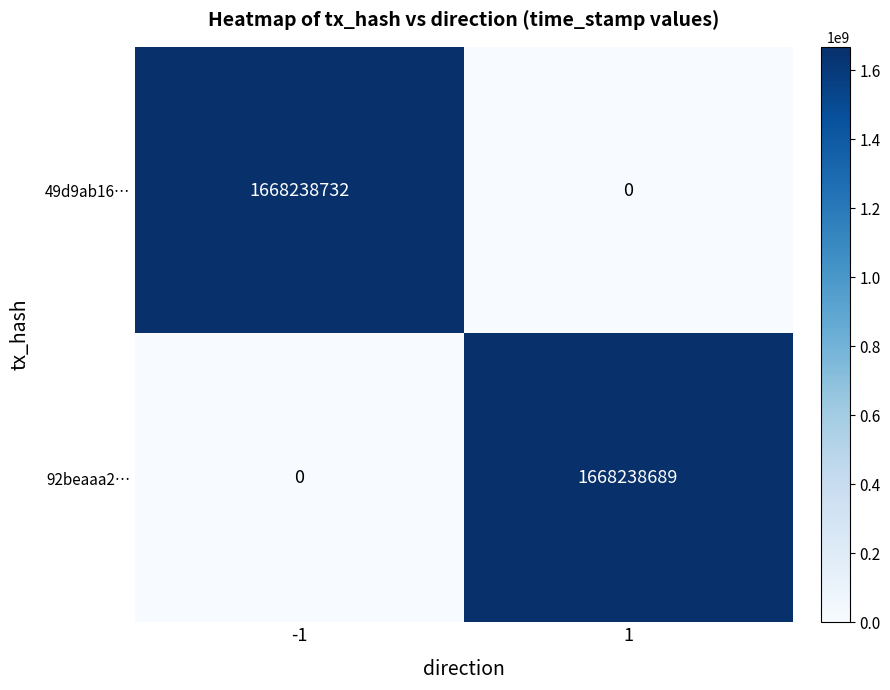

At how many categories does at least one series exceed 1019977284?

2